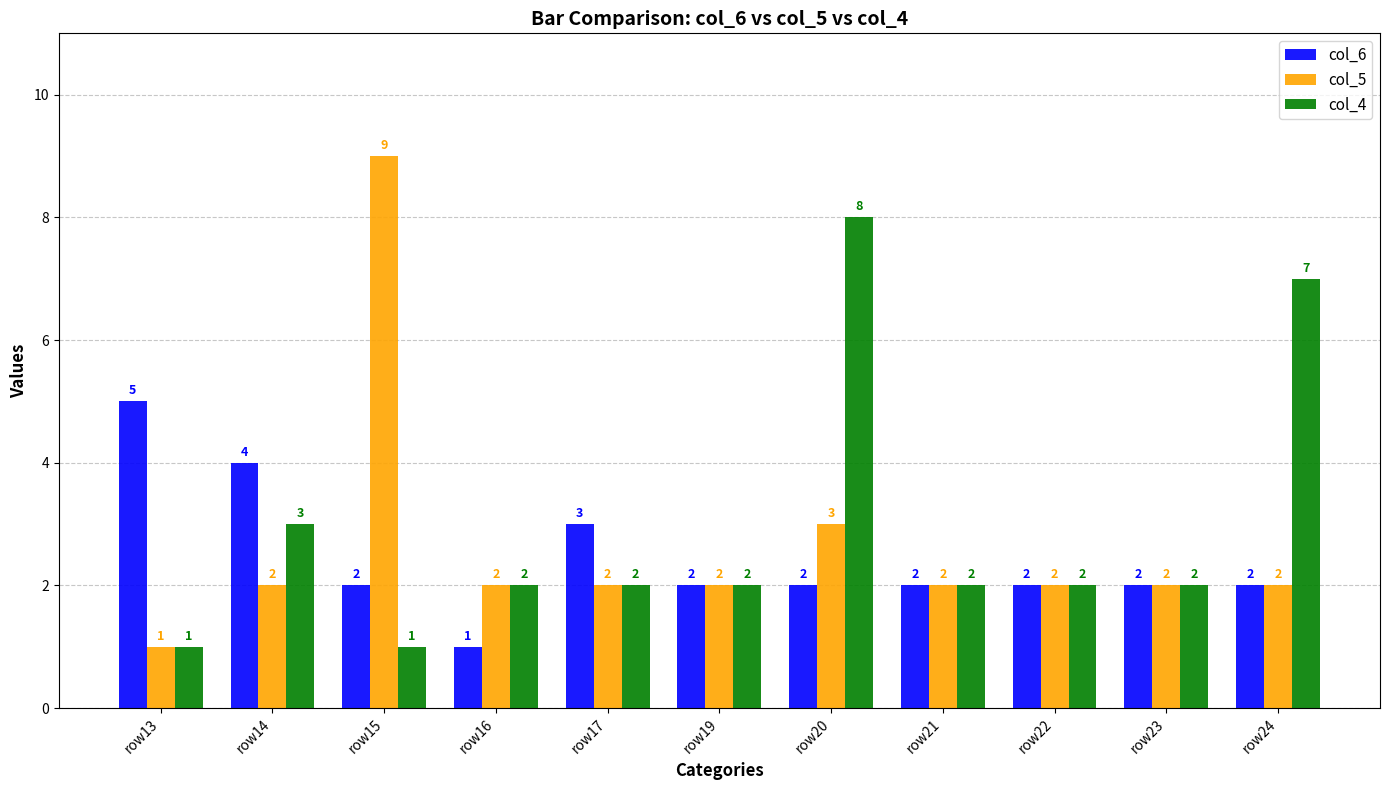

Reading right to left, list all the values displayed in this chart.

col_6: 2	2	2	2	2	2	3	1	2	4	5
col_5: 2	2	2	2	3	2	2	2	9	2	1
col_4: 7	2	2	2	8	2	2	2	1	3	1